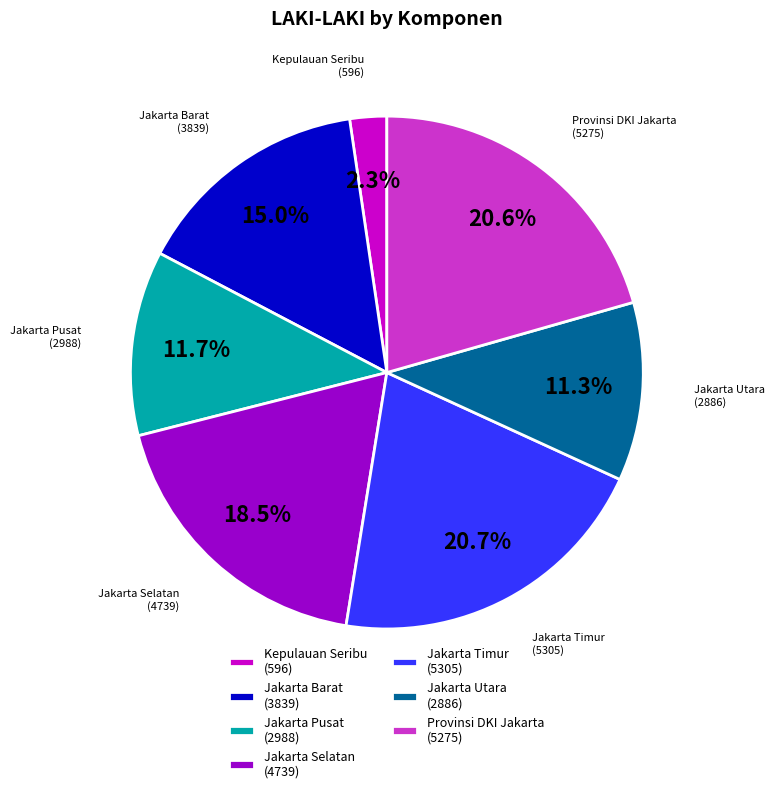

Which has a higher value, Provinsi DKI Jakarta (5275) or Jakarta Pusat (2988)?

Provinsi DKI Jakarta (5275)